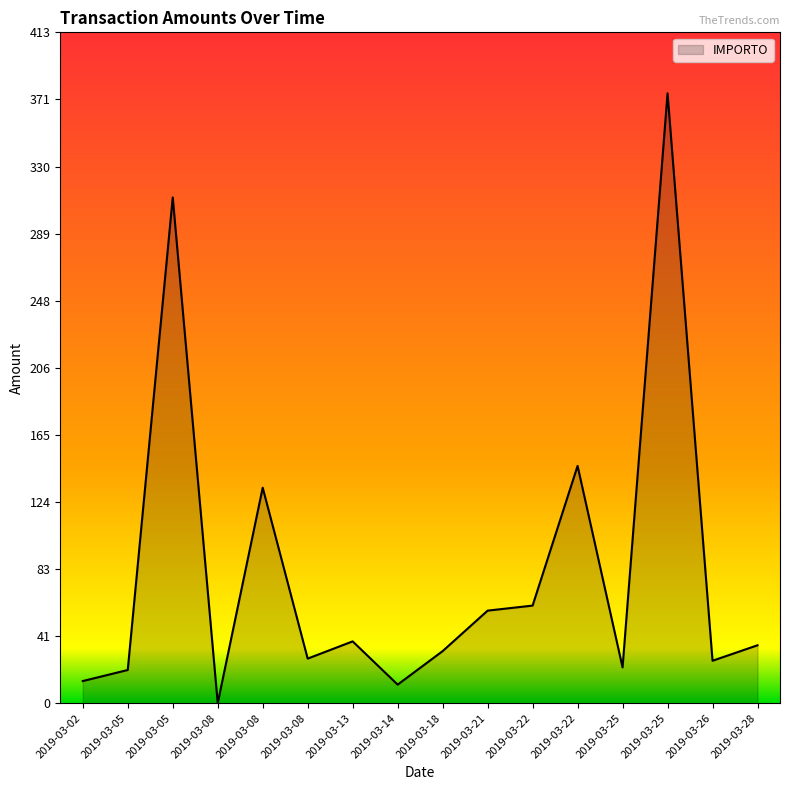

True or false: the data has more than 2 interior local peaks.

True